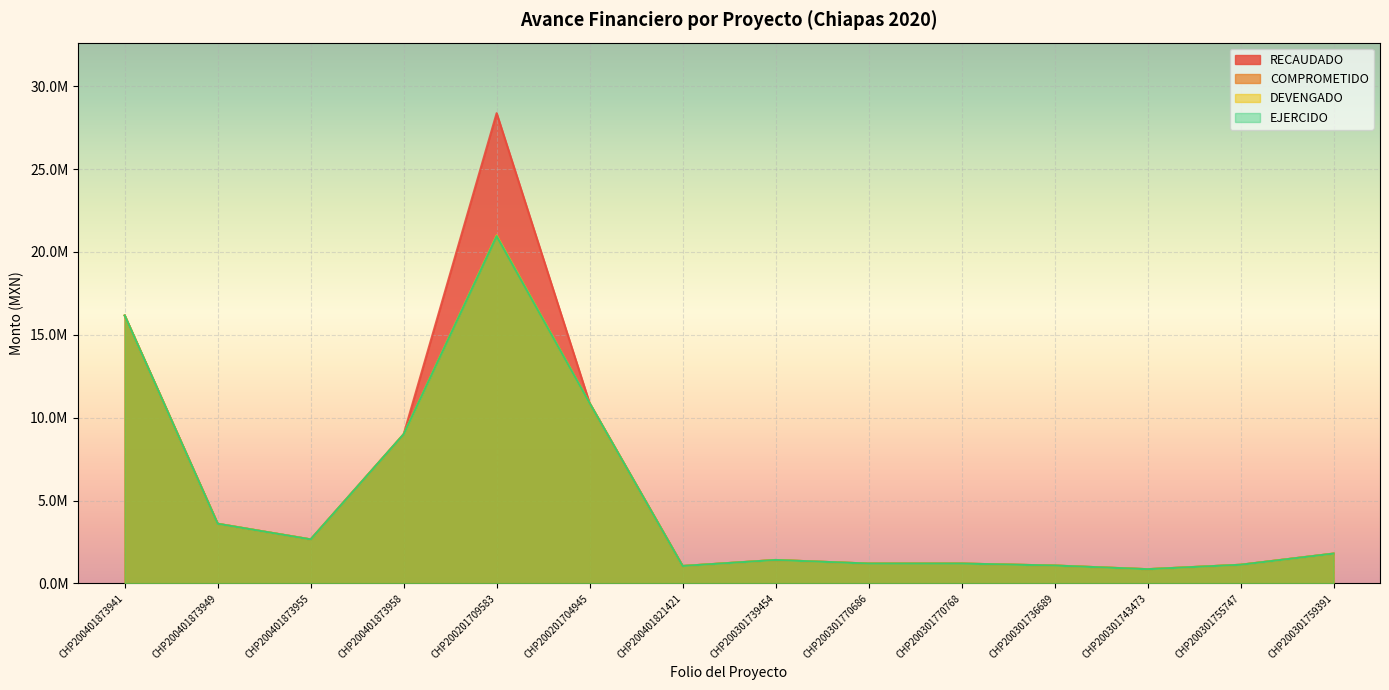

What value does the RECAUDADO series have at CHP200301755747, to the nearest 50?

1126600